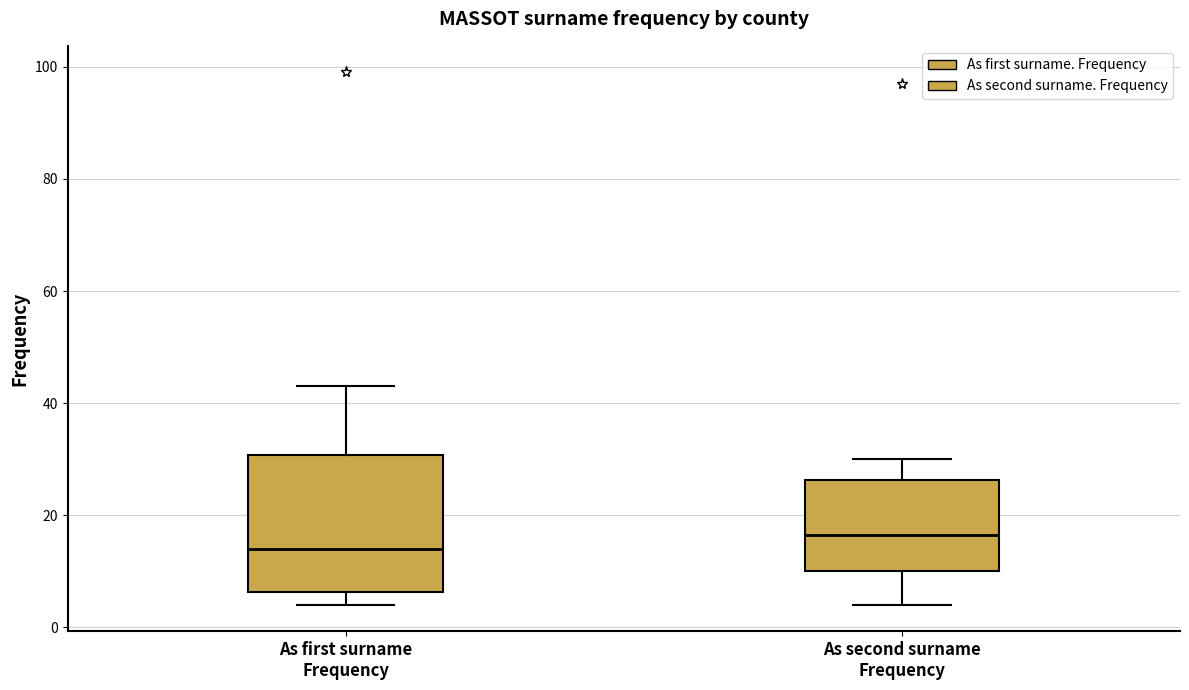

Where does the median line of the box for As first surname Frequency sit on the y-axis? The values are not printed on the chart, so give them approximately, as read against the axis.

14